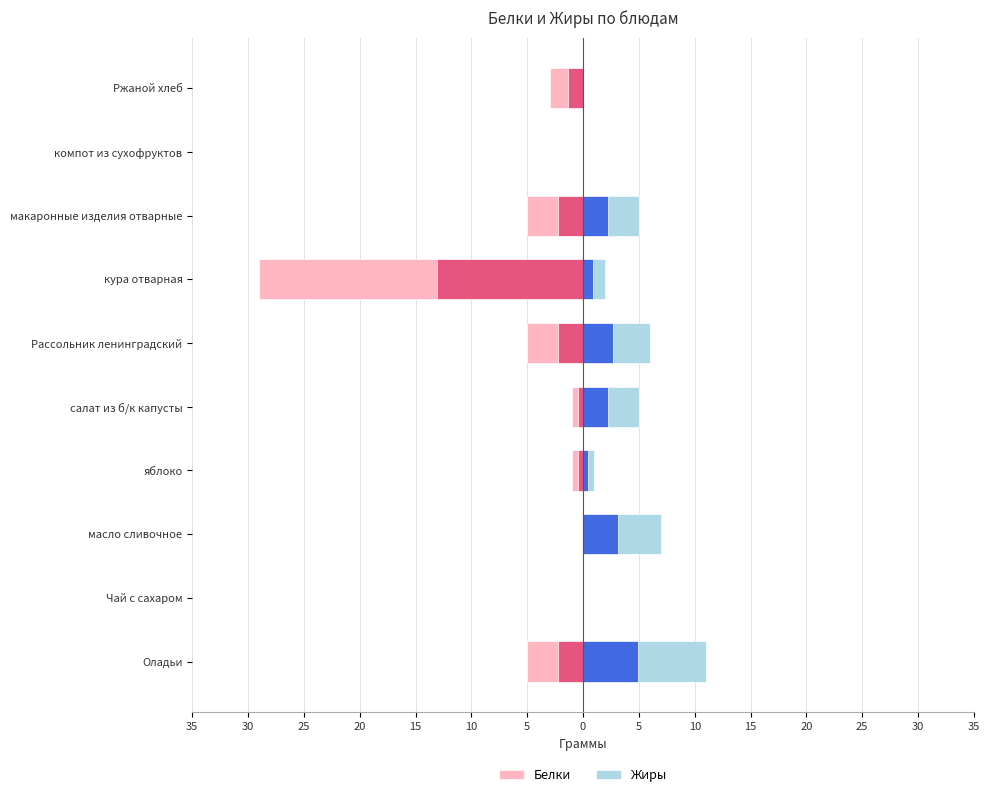

Between масло сливочное and яблоко, which series saw the biggest shift?

Жиры